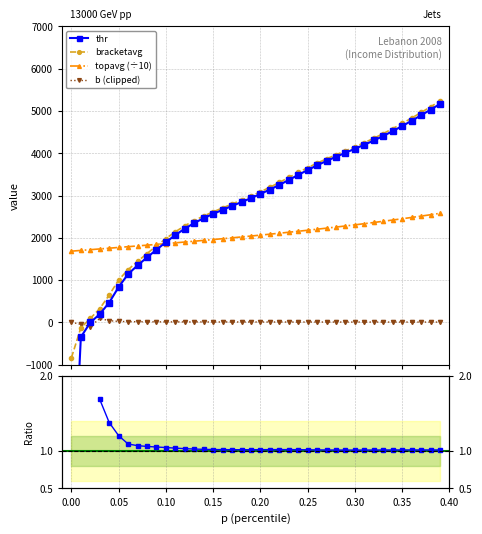

What is the highest value of the bracketavg series?

5235.9